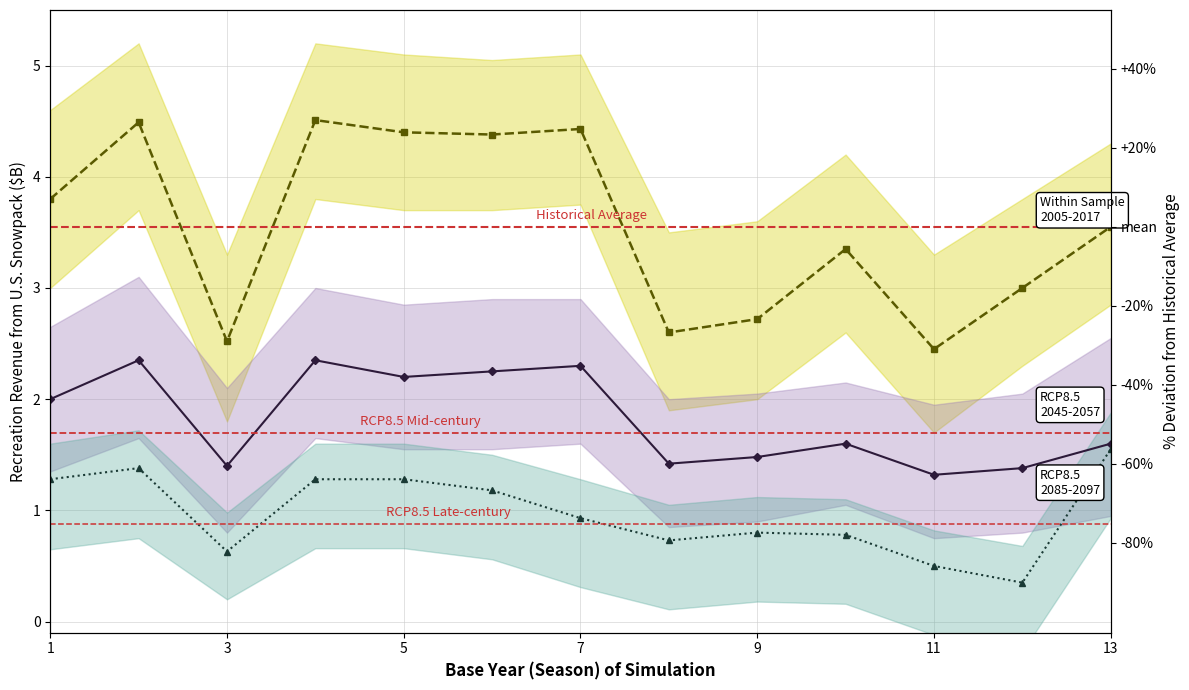

Does the chart have visible grid lines?

Yes